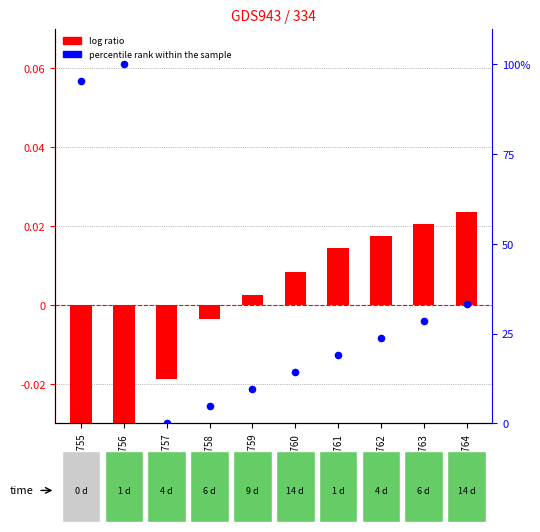

At how many categories does at least one series exceed 51?

2